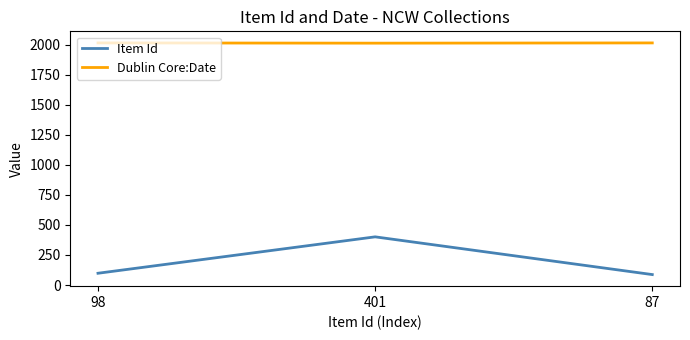

Which series changed the most between 401 and 87?

Item Id